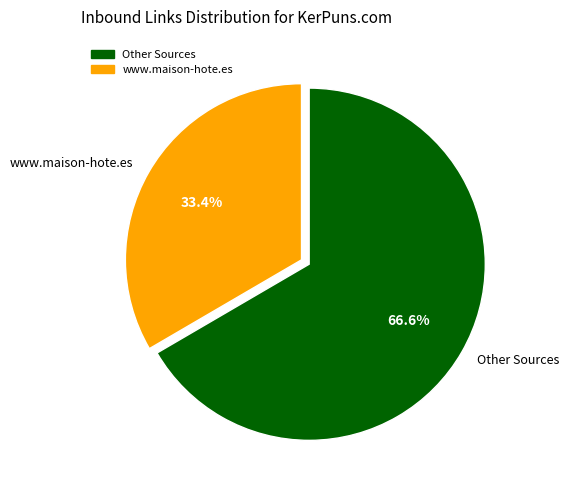

Does Other Sources account for over 50% of the chart?

Yes